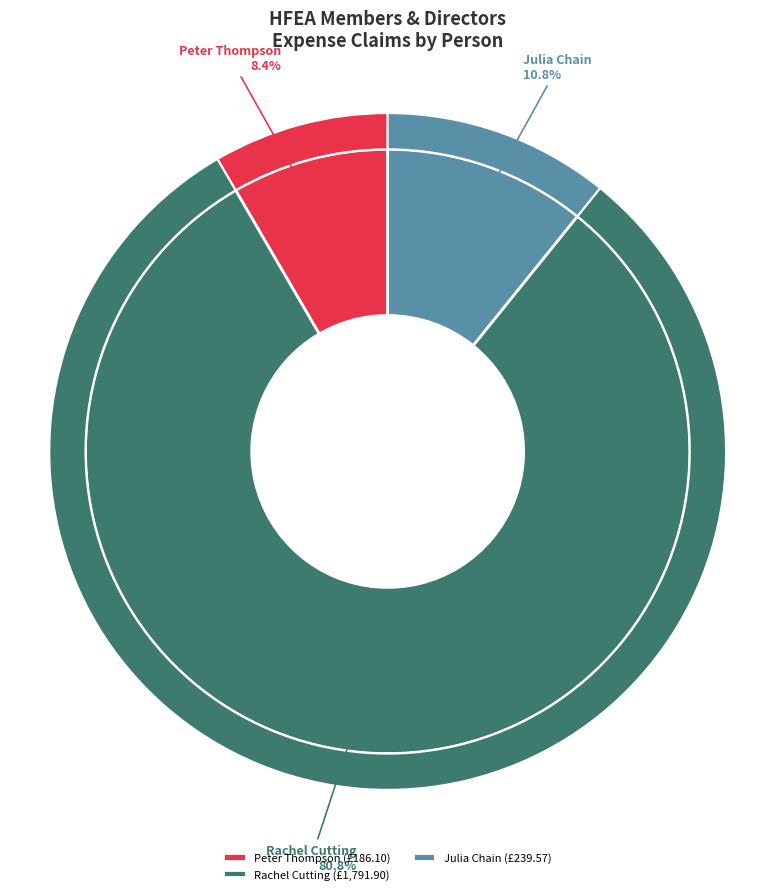

True or false: Julia Chain accounts for 11% of the total.

True